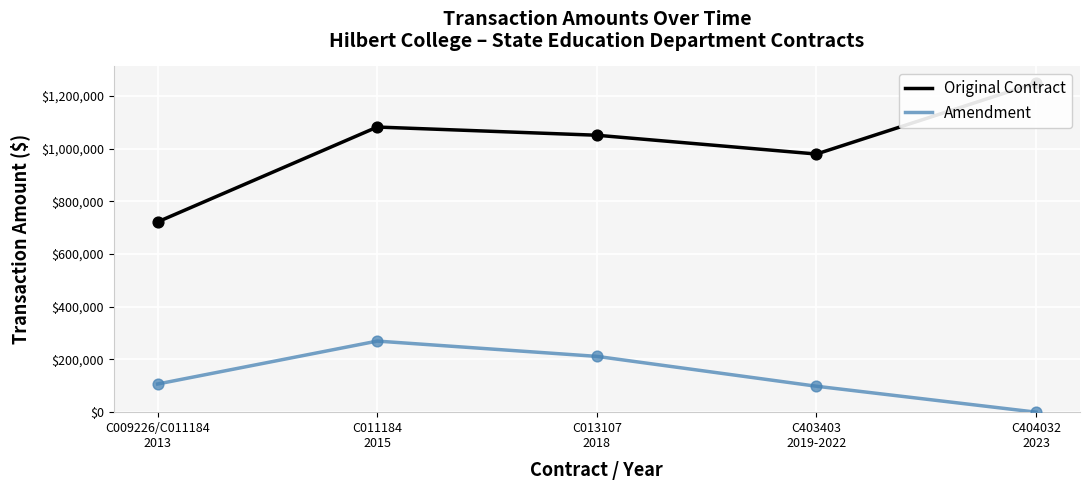

At which category is the sum across all series the highest?

C011184
2015